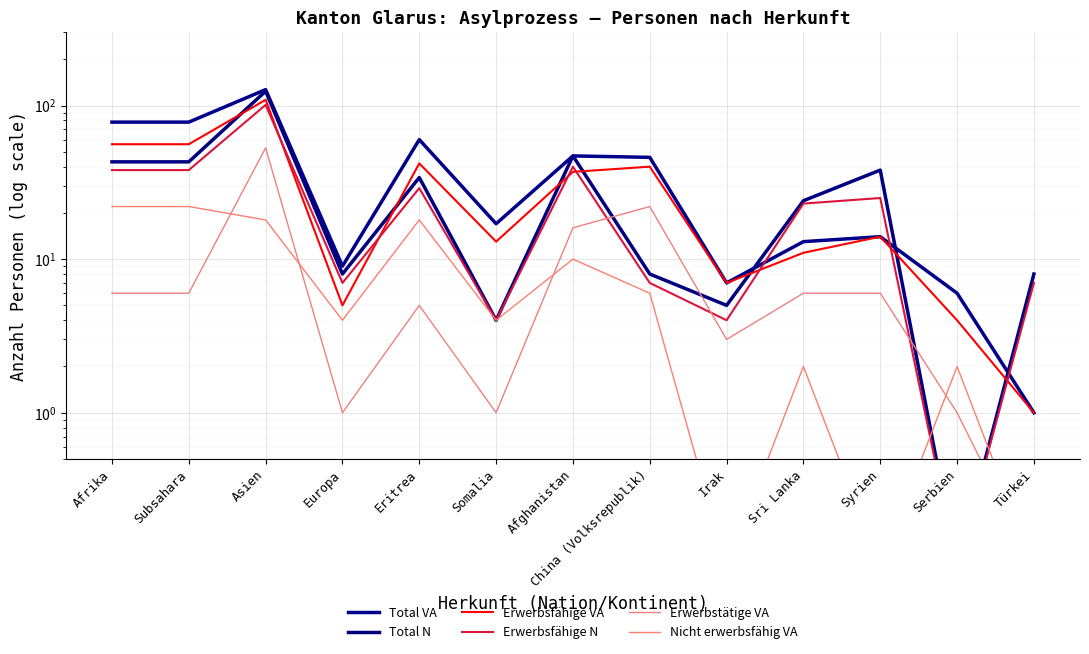

How many lines are shown in the chart?

6